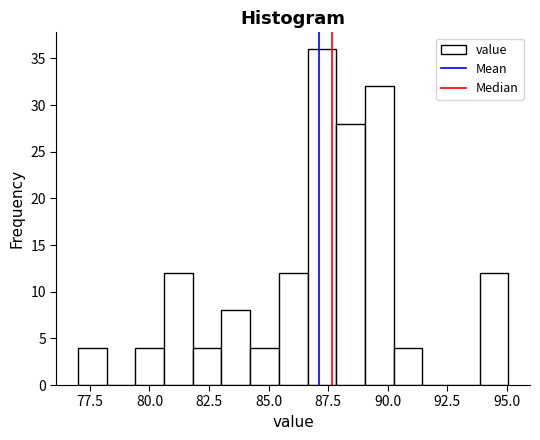

Around what value on the x-axis is the tallest bar? Give the approximate position of its centre, as read against the axis.

87.0